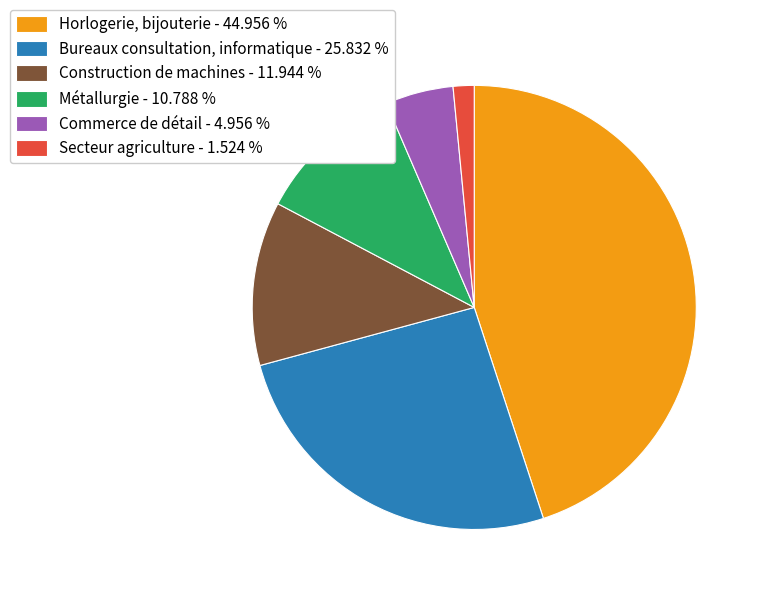

Rank the categories by value from lowest to highest.

Secteur agriculture - 1.524 %, Commerce de détail - 4.956 %, Métallurgie - 10.788 %, Construction de machines - 11.944 %, Bureaux consultation, informatique - 25.832 %, Horlogerie, bijouterie - 44.956 %